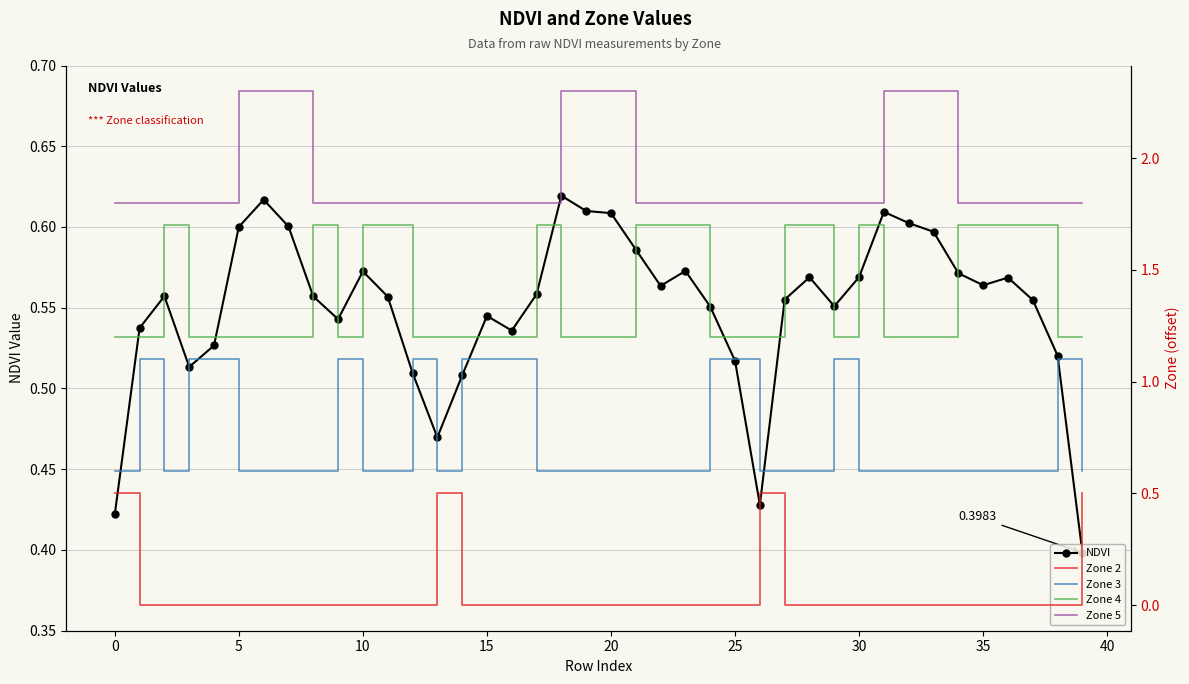

What is the difference between the highest and lowest values at 12?

1.8